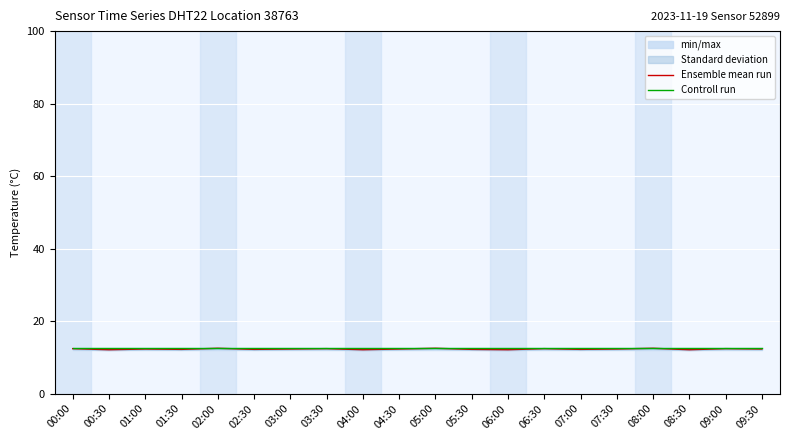

Reading left to right, transcribe all the data shown in this chart.

Ensemble mean run: 12.4	12.1	12.3	12.2	12.5	12.2	12.3	12.4	12.1	12.3	12.5	12.2	12.1	12.4	12.2	12.3	12.5	12.1	12.4	12.3
Controll run: 12.5	12.5	12.5	12.5	12.5	12.5	12.5	12.5	12.5	12.5	12.5	12.5	12.5	12.5	12.5	12.5	12.5	12.5	12.5	12.5